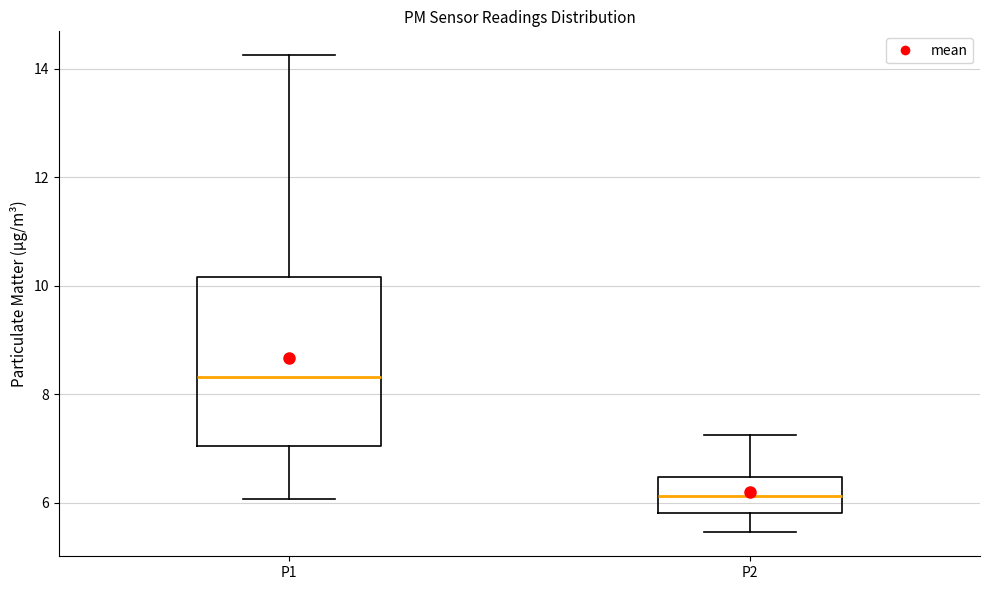

Which box is the tallest, from its lower edge to its upper edge?

P1